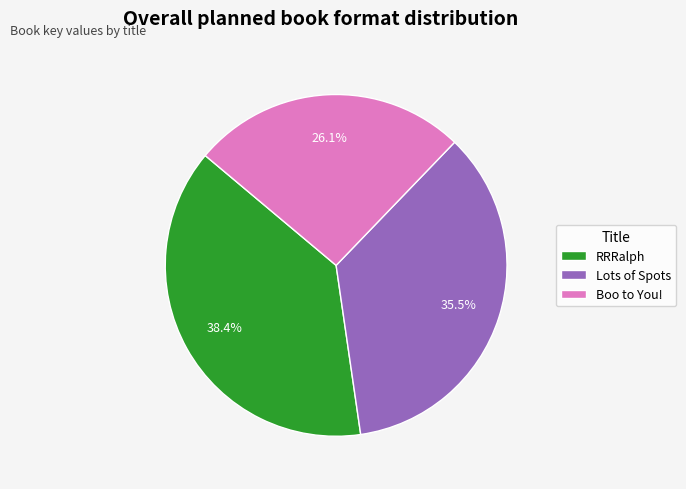

Does RRRalph account for over 50% of the chart?

No